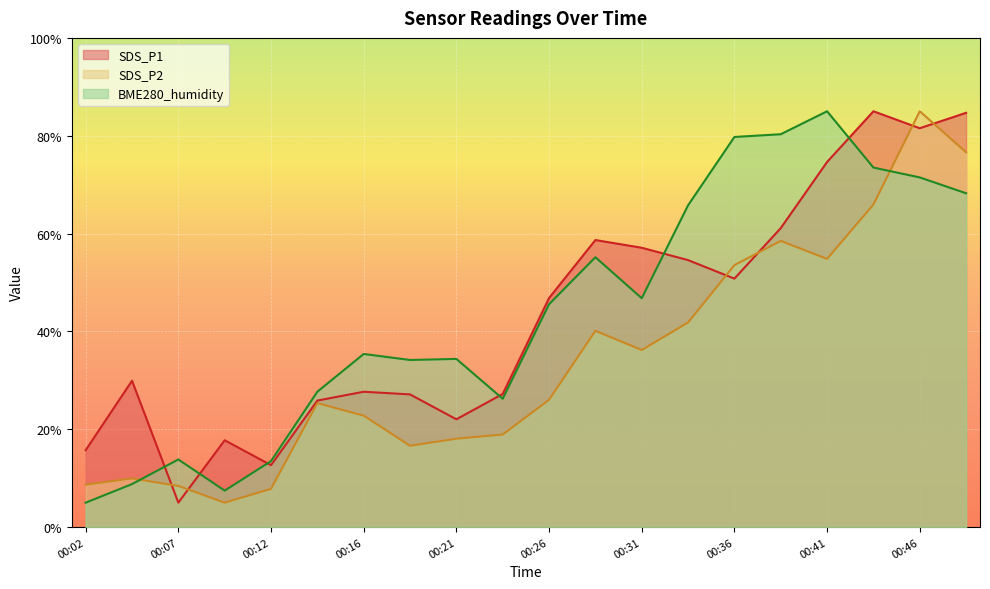

What is the maximum value for SDS_P2?

85.0